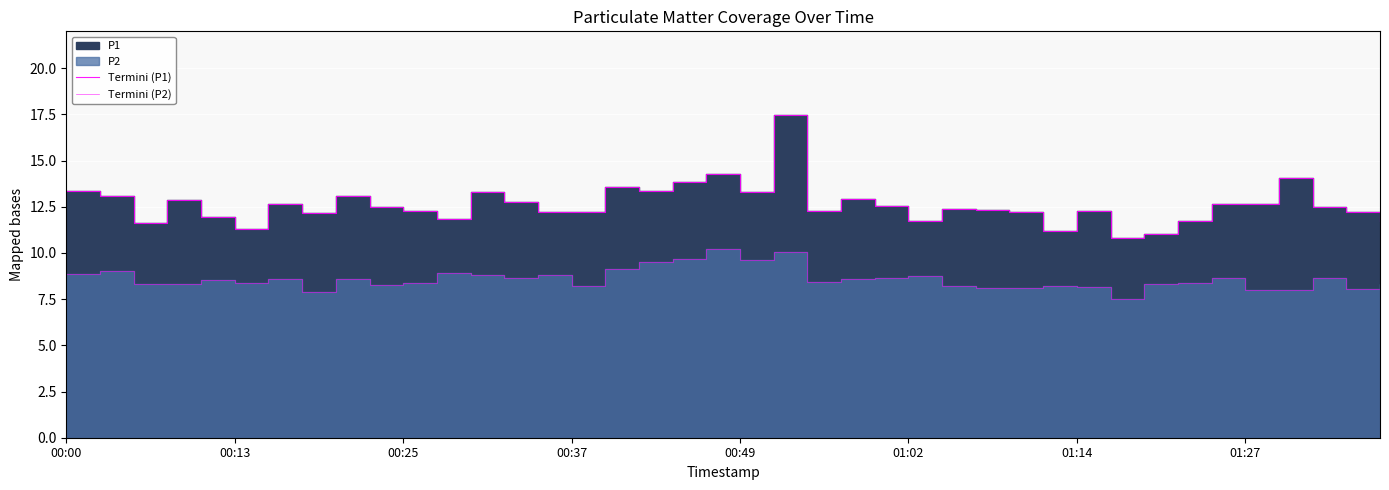

How many values in the Termini (P2) series are below 8?

4